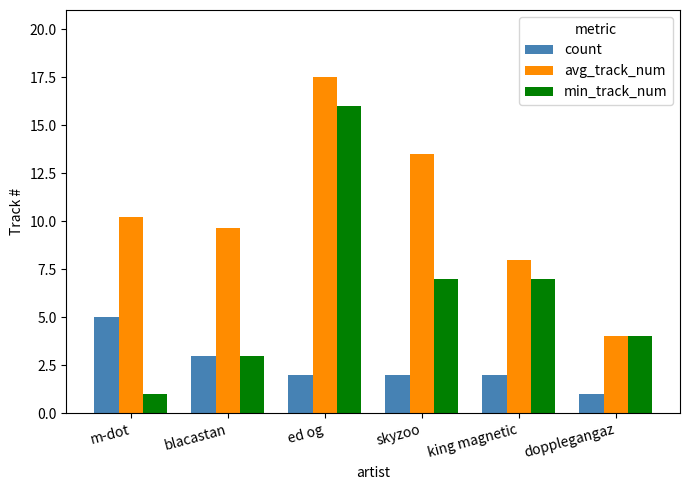

What is the greatest value displayed?

17.5